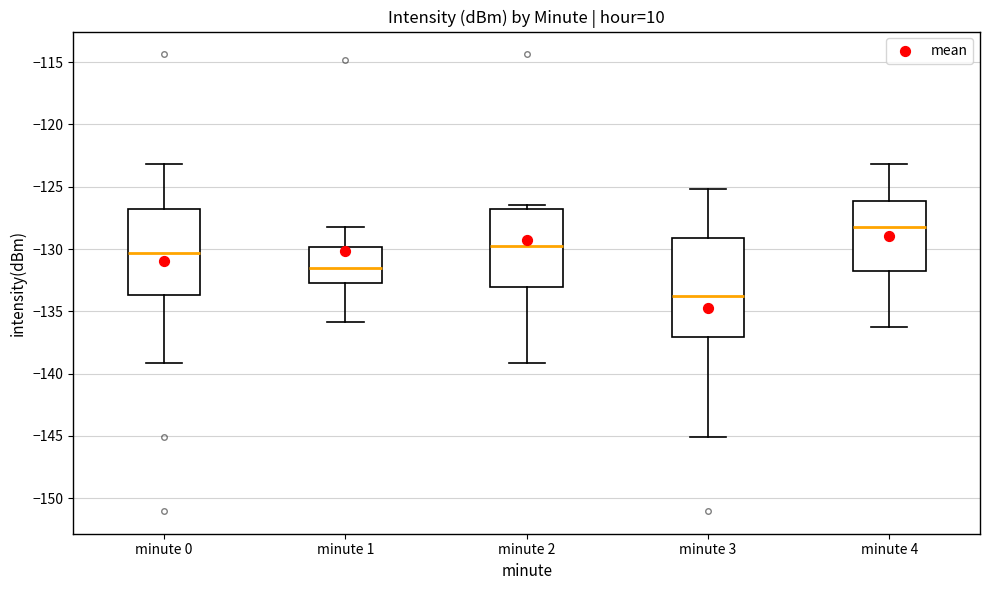

Where is the upper edge of the box for minute 0 on the y-axis? The values are not printed on the chart, so give them approximately, as read against the axis.

-127.0